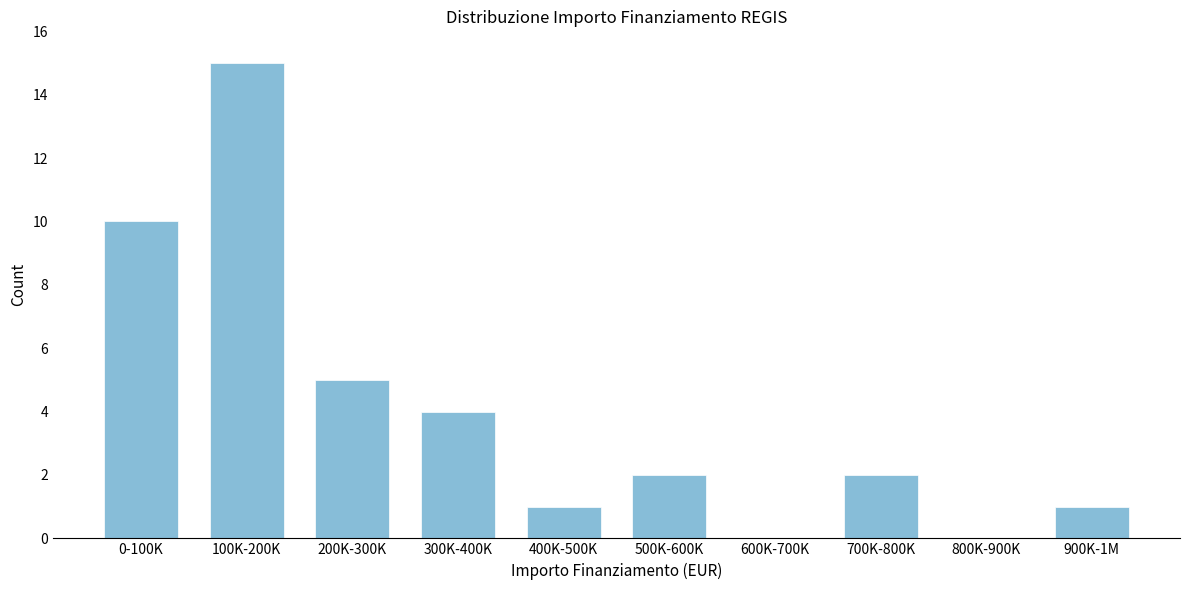

Reading left to right, what are all the values shown in this chart?

0-100K=10	100K-200K=15	200K-300K=5	300K-400K=4	400K-500K=1	500K-600K=2	600K-700K=0	700K-800K=2	800K-900K=0	900K-1M=1